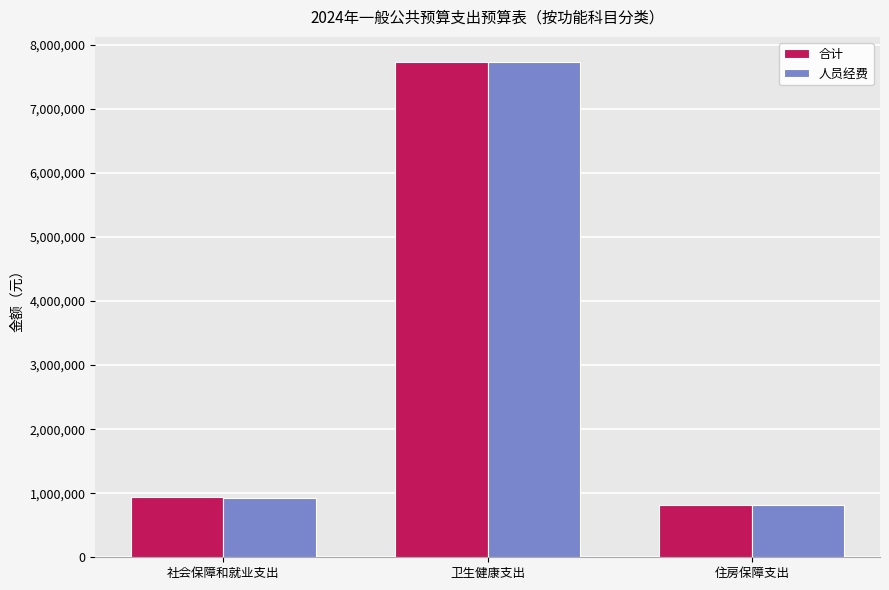

Are the bars grouped side by side (vs. stacked)?

Yes